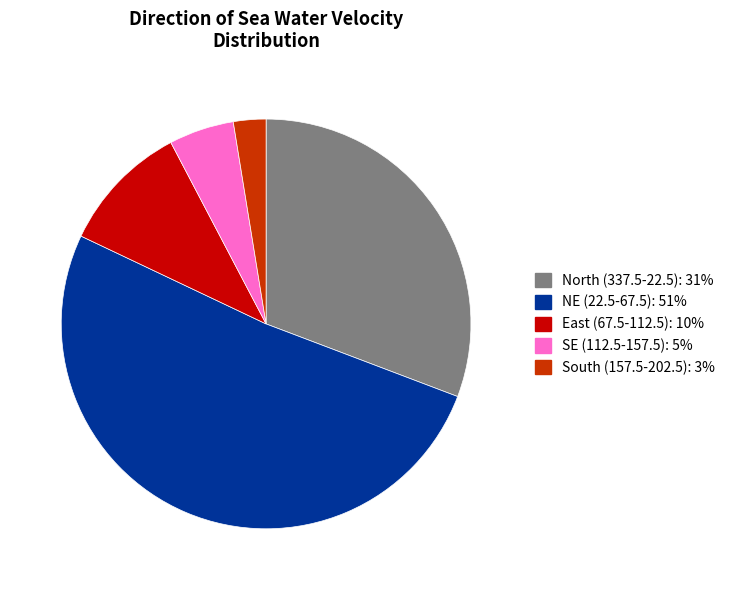

How many segments does this pie chart have?

5